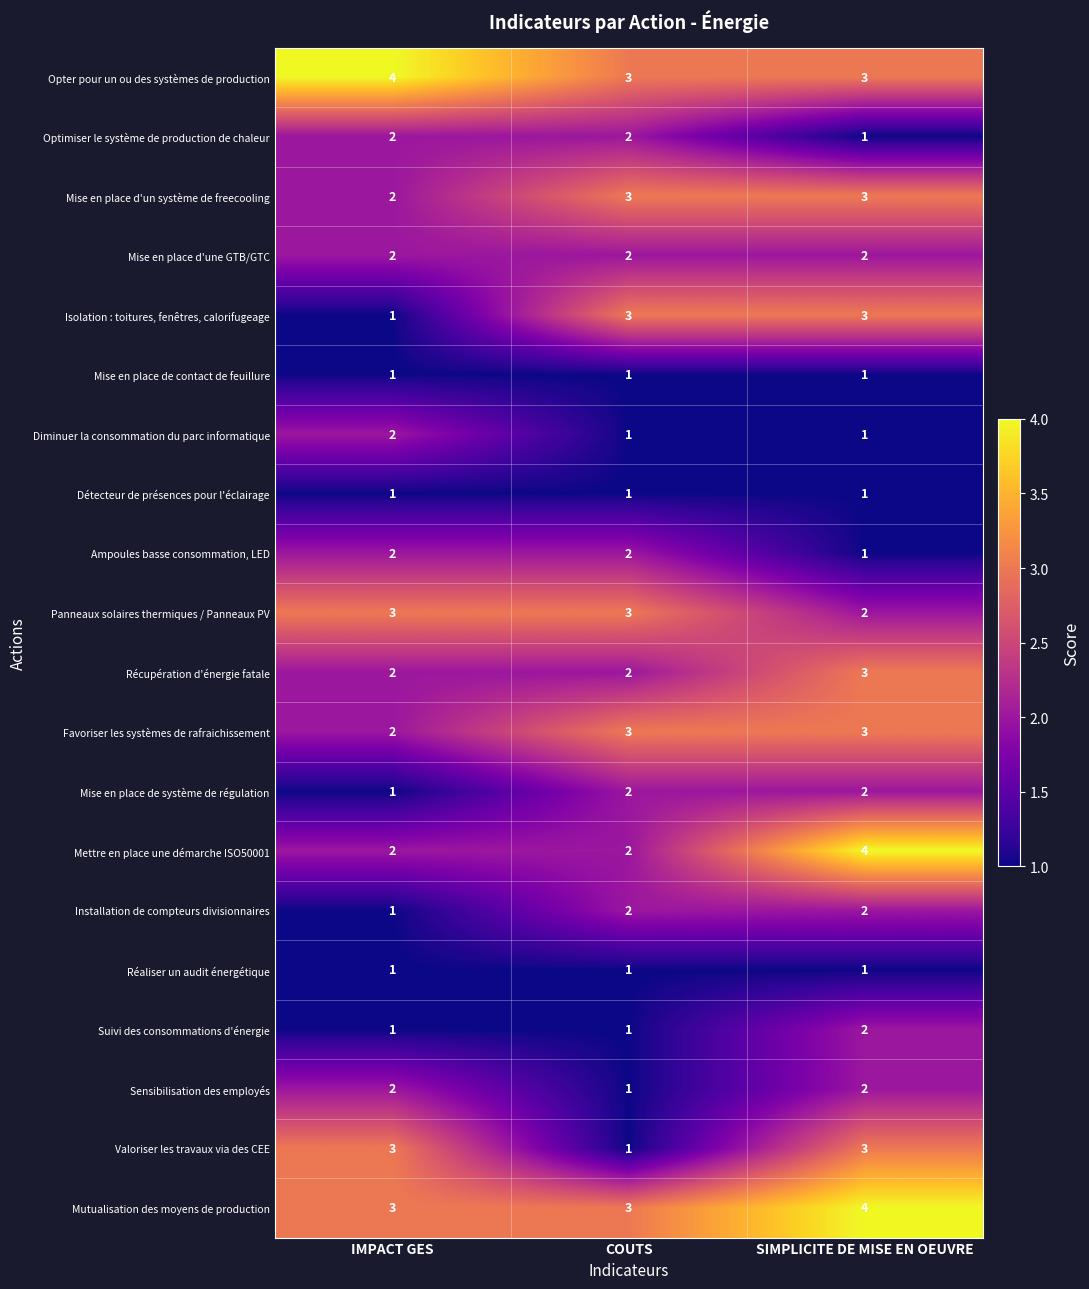

How many Favoriser les systèmes de rafraichissement values are between 2 and 3?

3